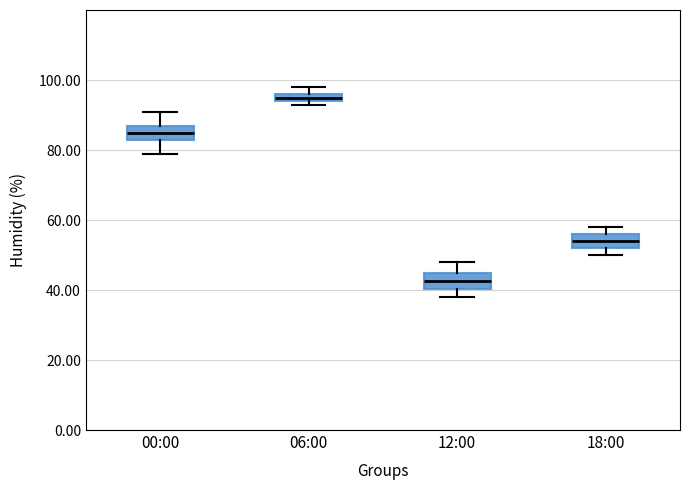

Where is the upper edge of the box for 06:00 on the y-axis? The values are not printed on the chart, so give them approximately, as read against the axis.

96